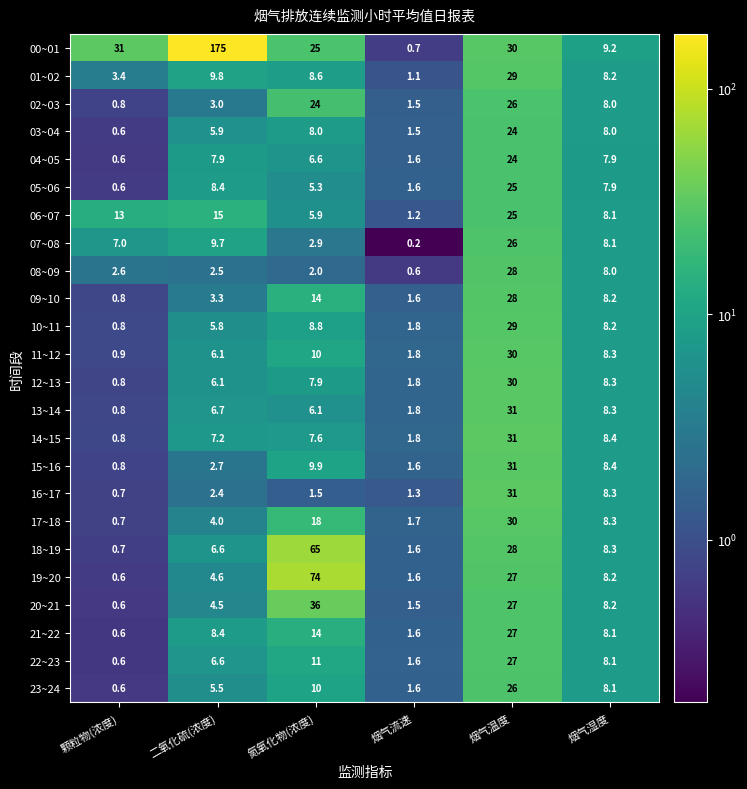

What is the approximate value of 11~12 at 颗粒物(浓度)?

0.9